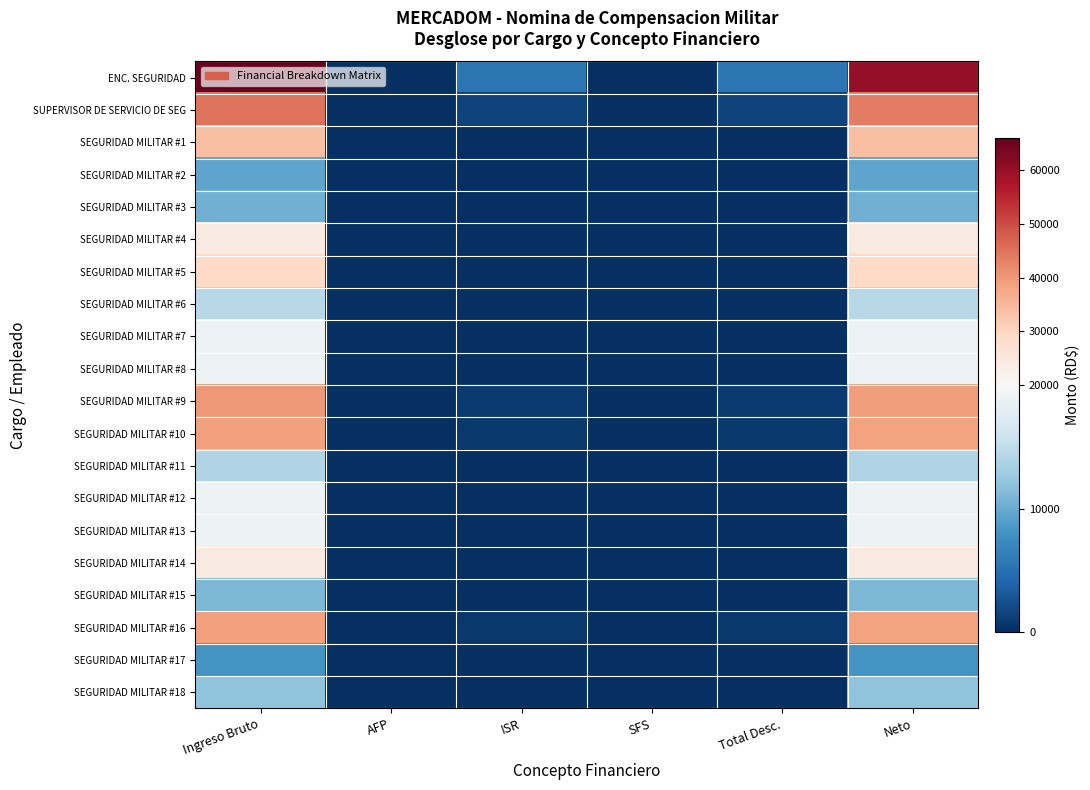

Which series has the largest total across all categories?

ENC. SEGURIDAD